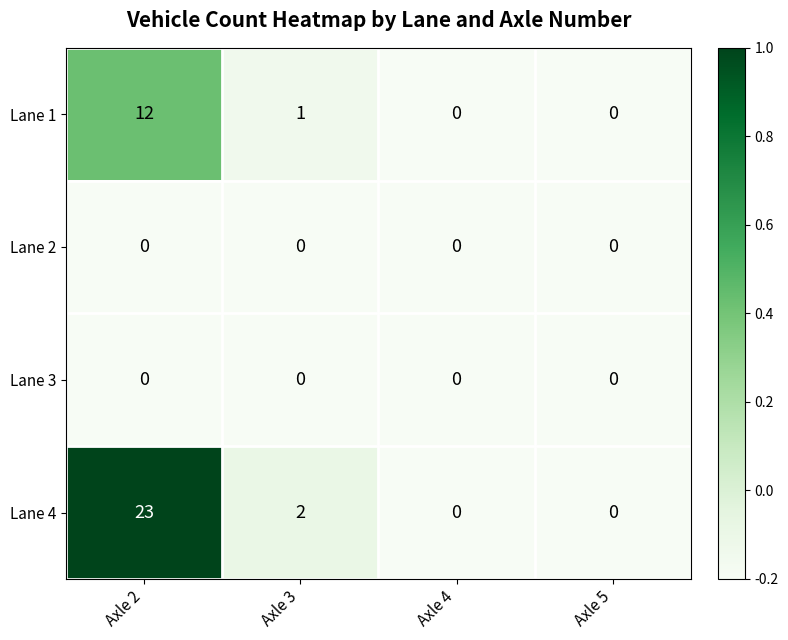

Reading right to left, what are all the values shown in this chart?

Lane 1: 0	0	1	12
Lane 2: 0	0	0	0
Lane 3: 0	0	0	0
Lane 4: 0	0	2	23